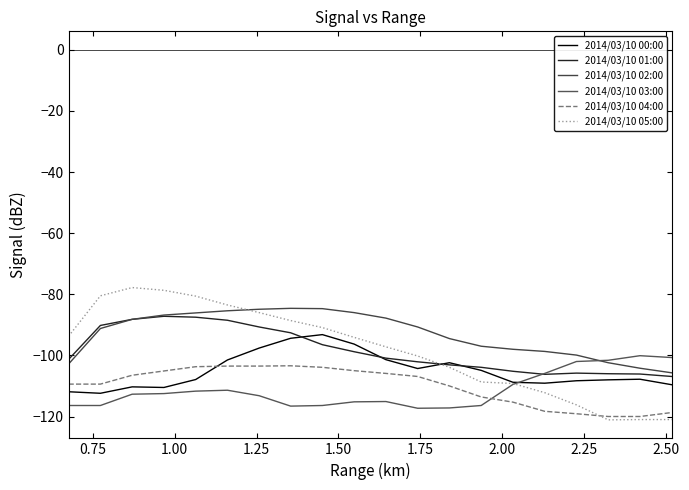

Does the chart have visible grid lines?

No